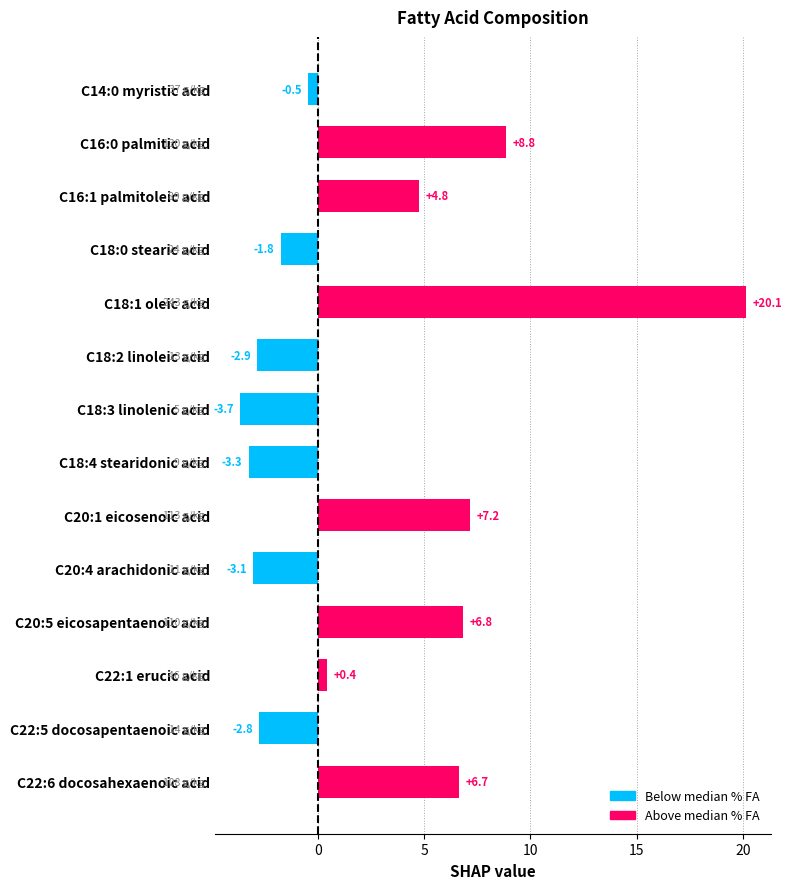

What position from the bottom is C20:1 eicosenoic acid?

6